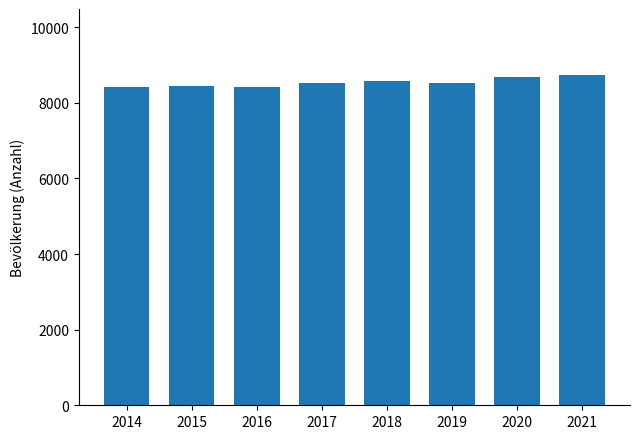

What is the difference between the maximum and minimum values?

314